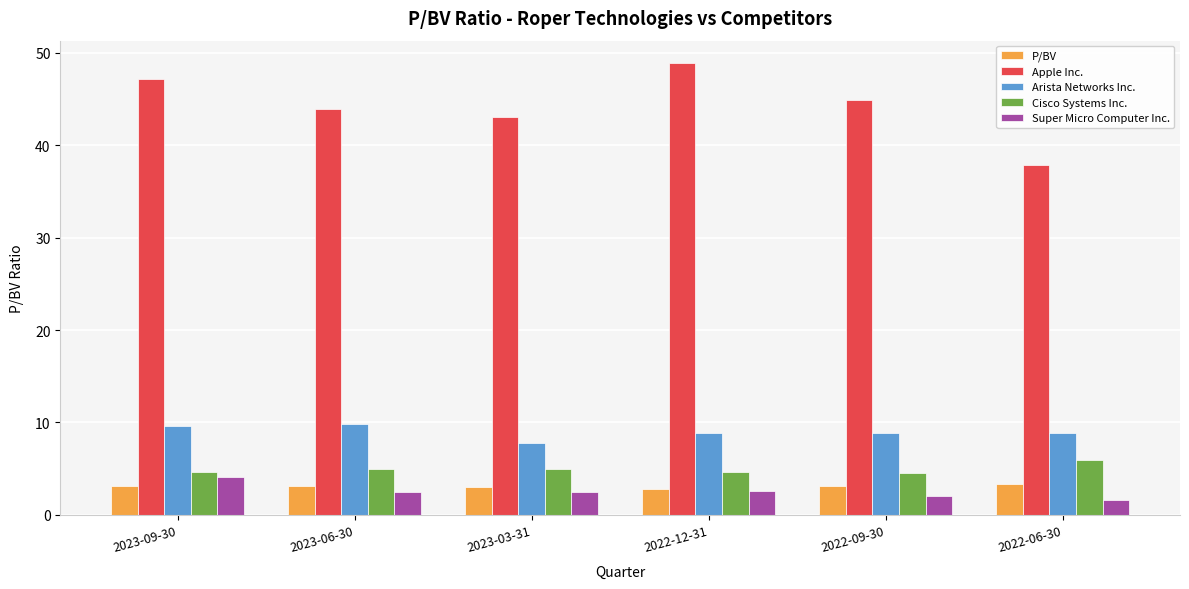

Which series has the largest range (max minus min)?

Apple Inc.